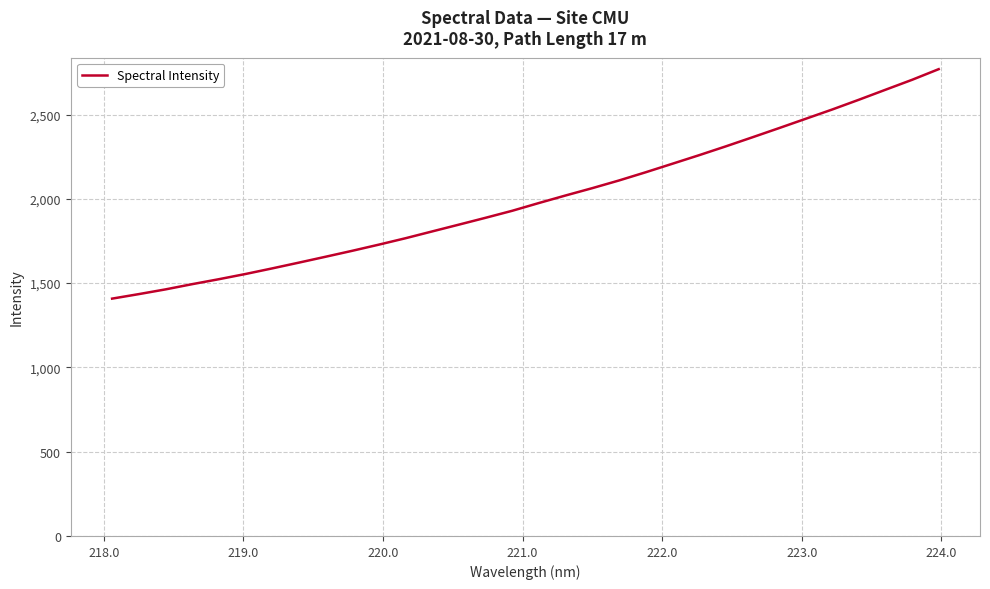

What is the minimum value shown in the chart?

1408.0